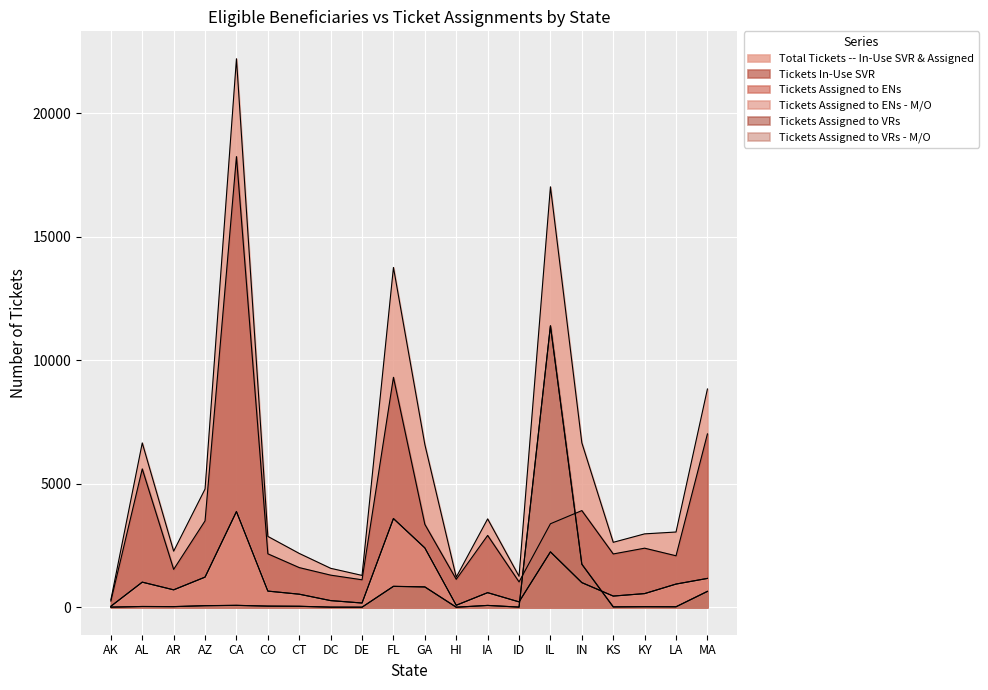

True or false: Total Tickets -- In-Use SVR & Assigned has more than 2 points higher than both neighbors.

True